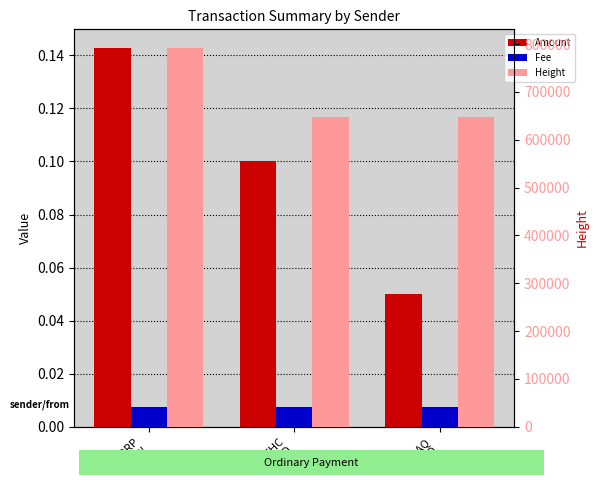

What is the label of the 2nd bar from the left?

S-YTHC
9GUD